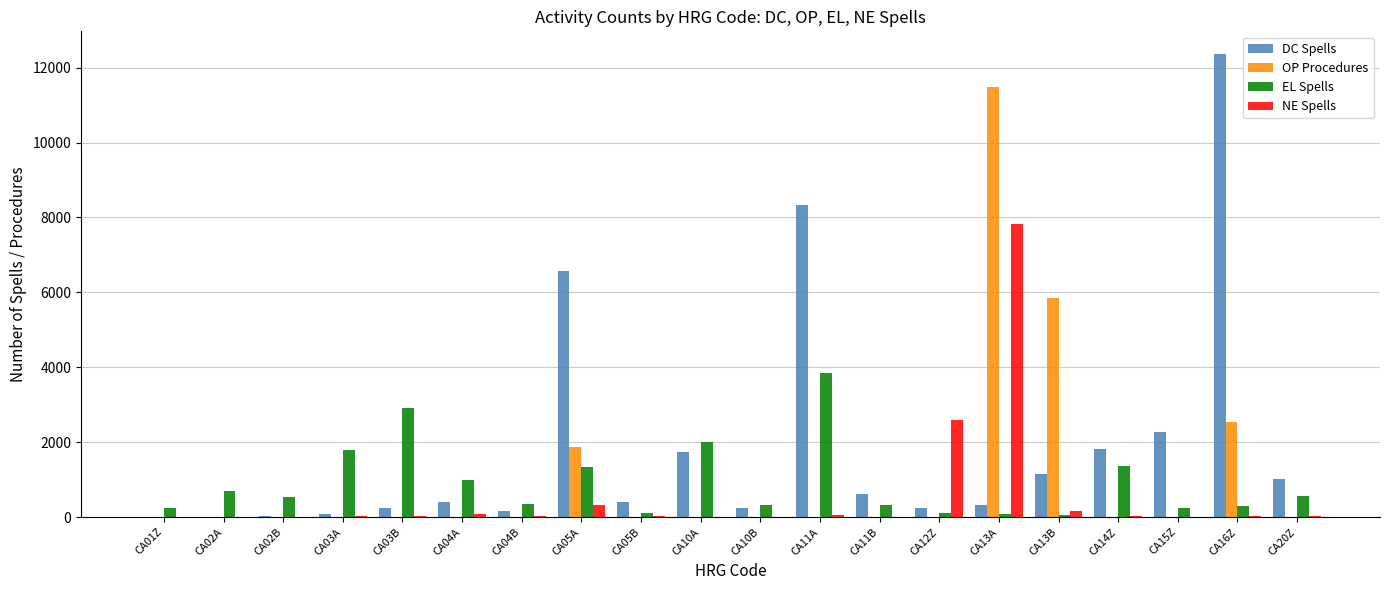

At which category is the sum across all series the highest?

CA13A